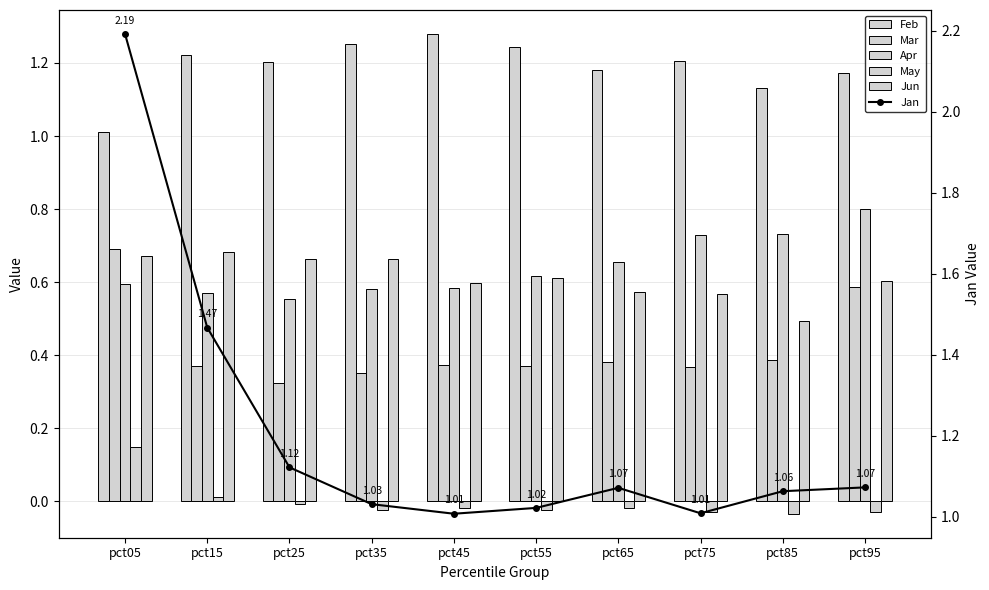

Are the bars grouped side by side (vs. stacked)?

Yes